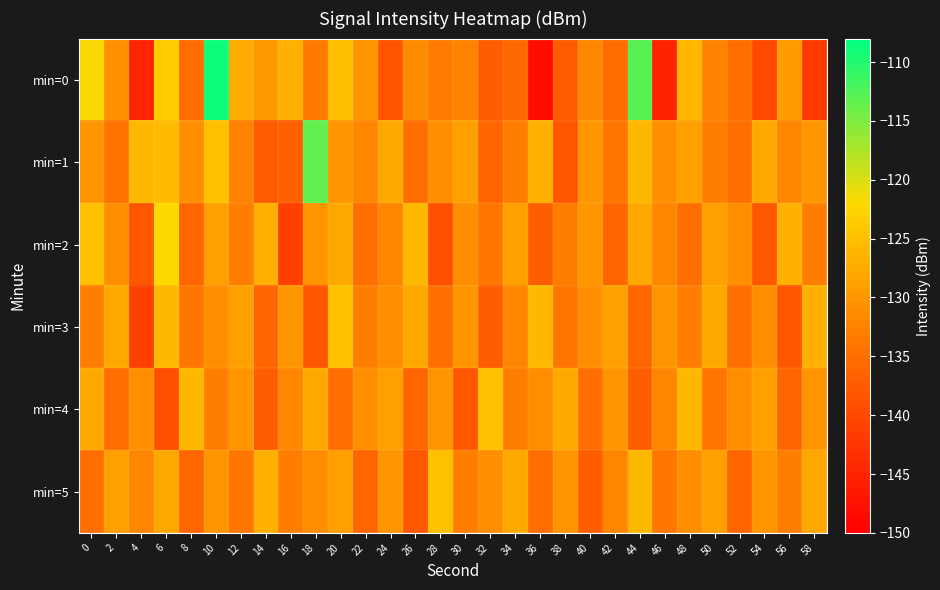

Between 12 and 10, which is larger?

10